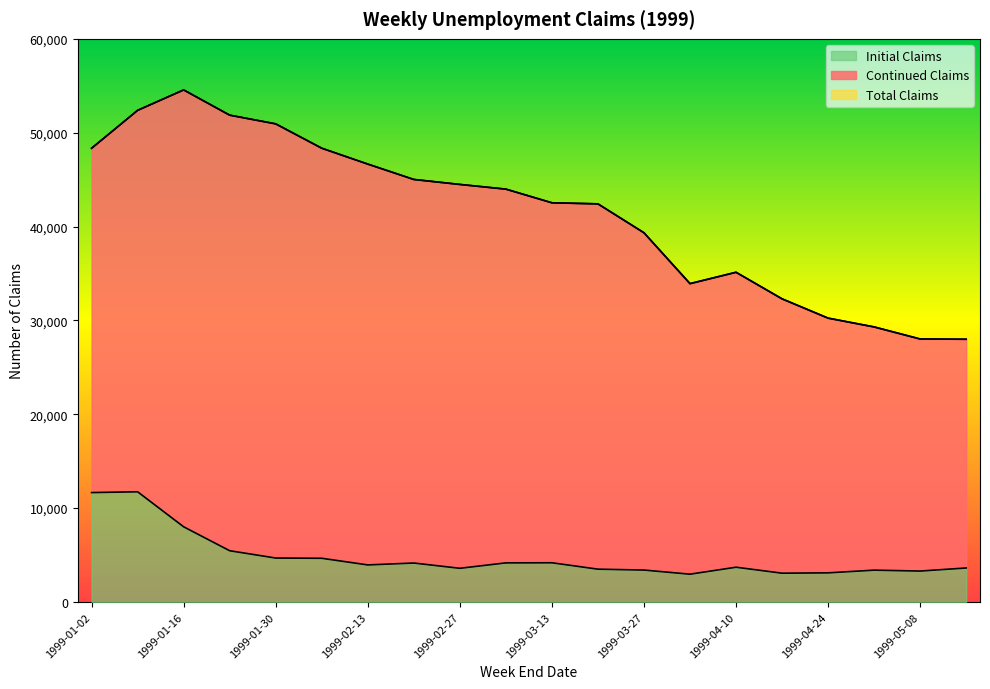

What is the highest value of the Initial Claims series?

11742